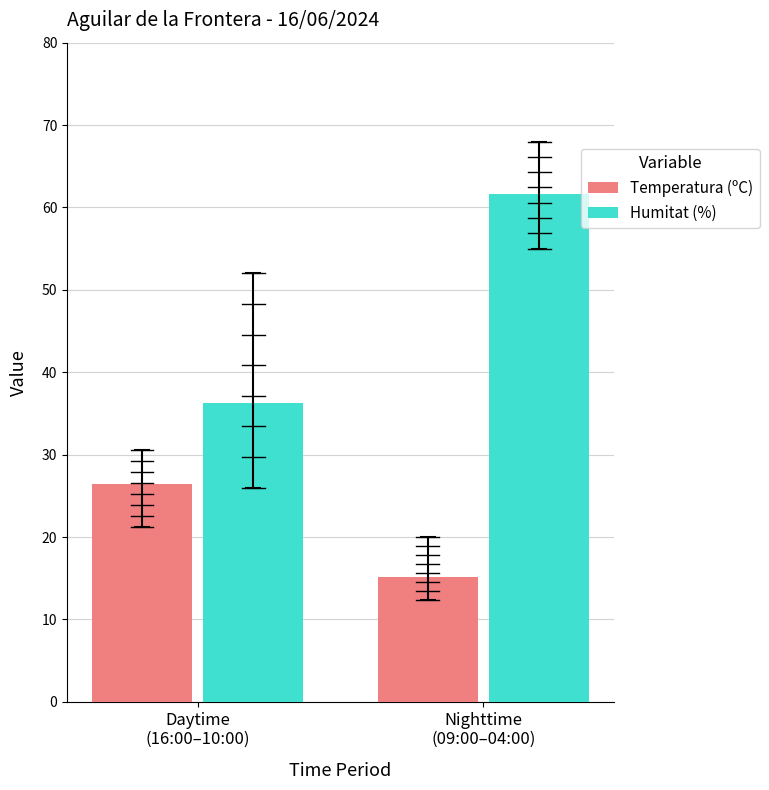

Reading right to left, what are all the values shown in this chart?

Temperatura (ºC): 15.1	26.5
Humitat (%): 61.7	36.3